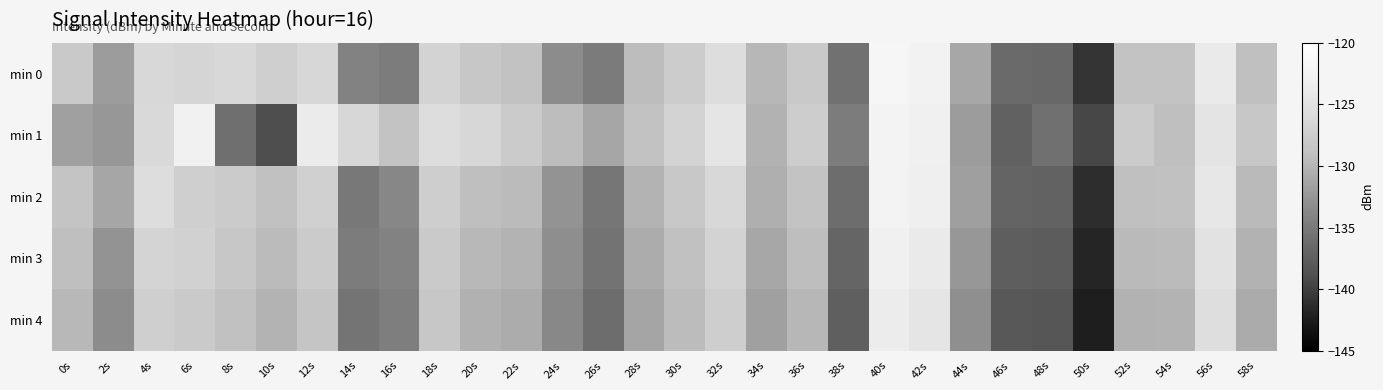

Count the number of categories in the chart.

30